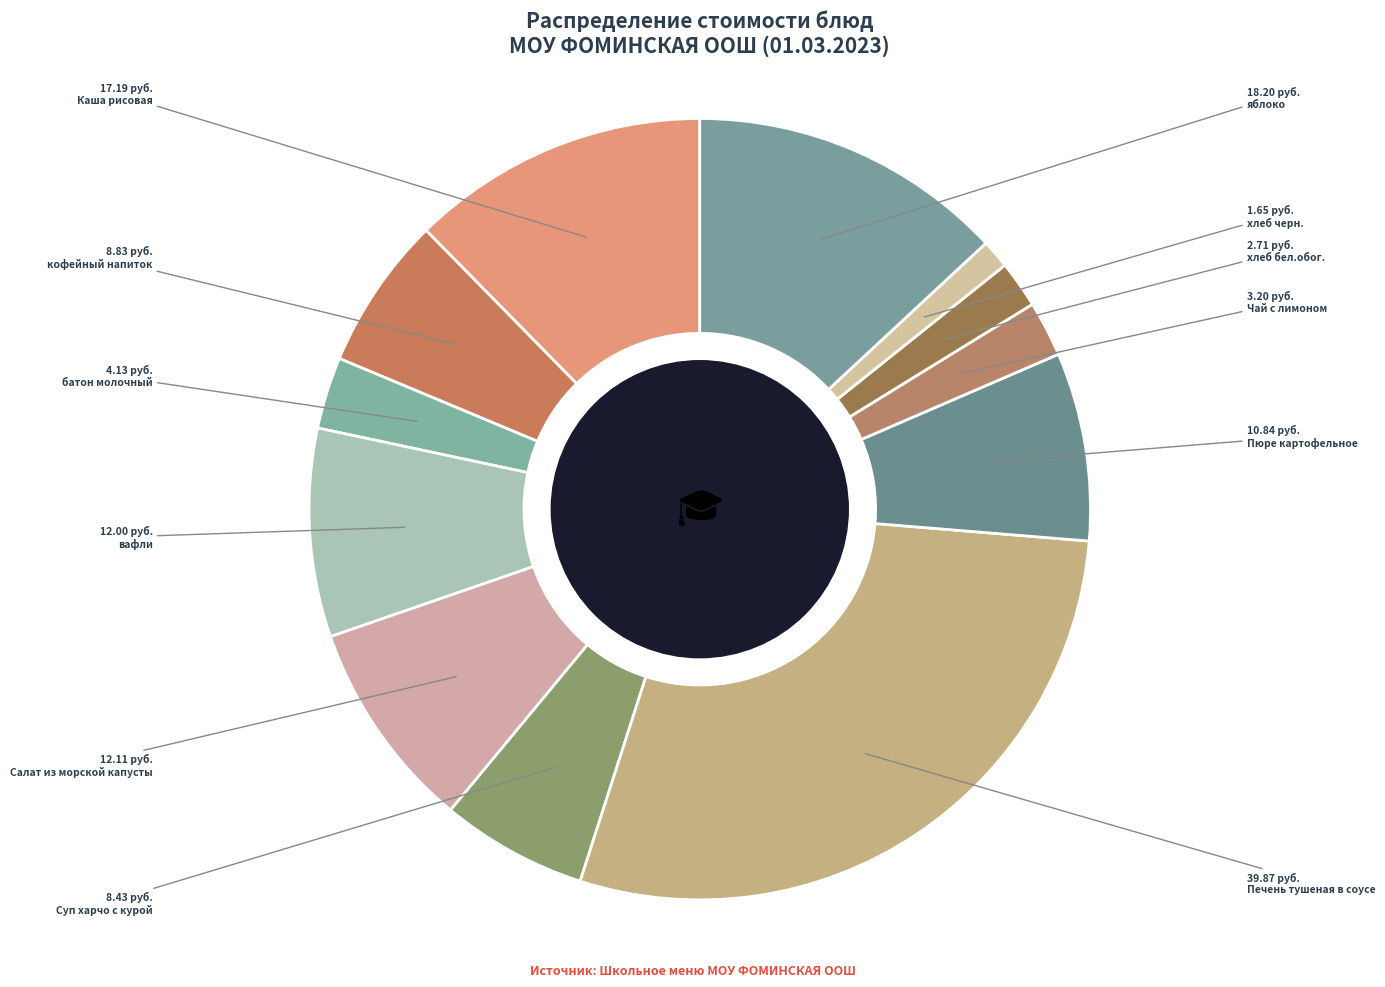

How many slices are in this pie chart?

12